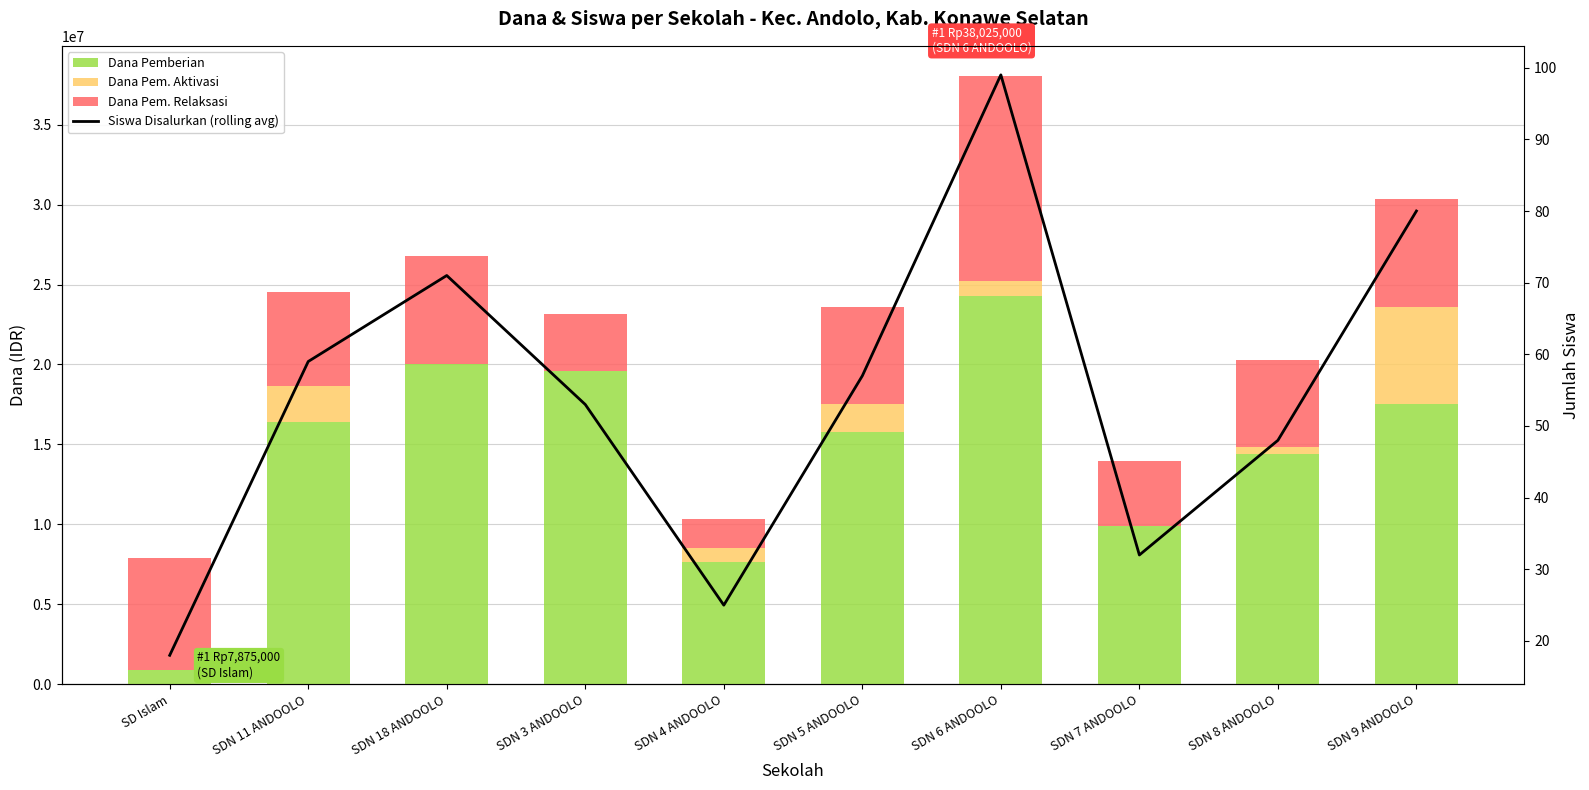

Which category has the lowest value in the Dana Pem. Aktivasi series?

SD Islam